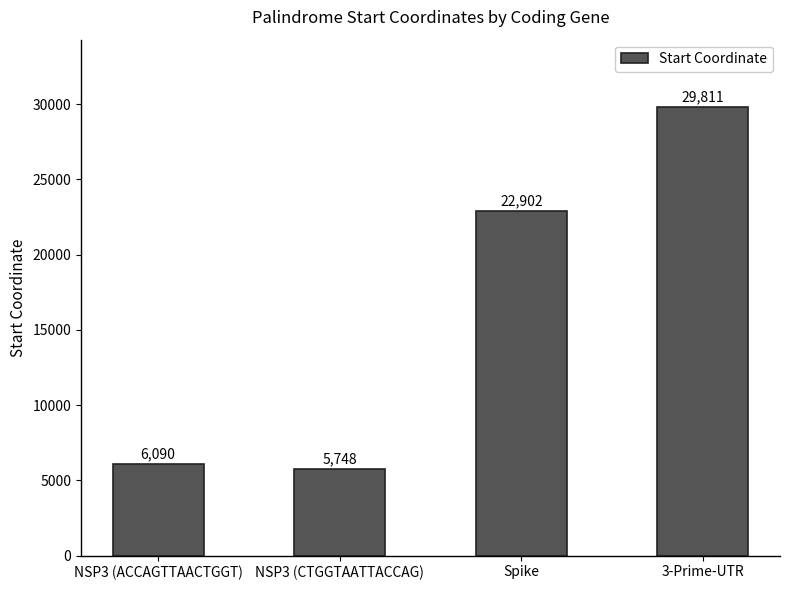

Which category has the lowest value across all series?

NSP3 (CTGGTAATTACCAG)